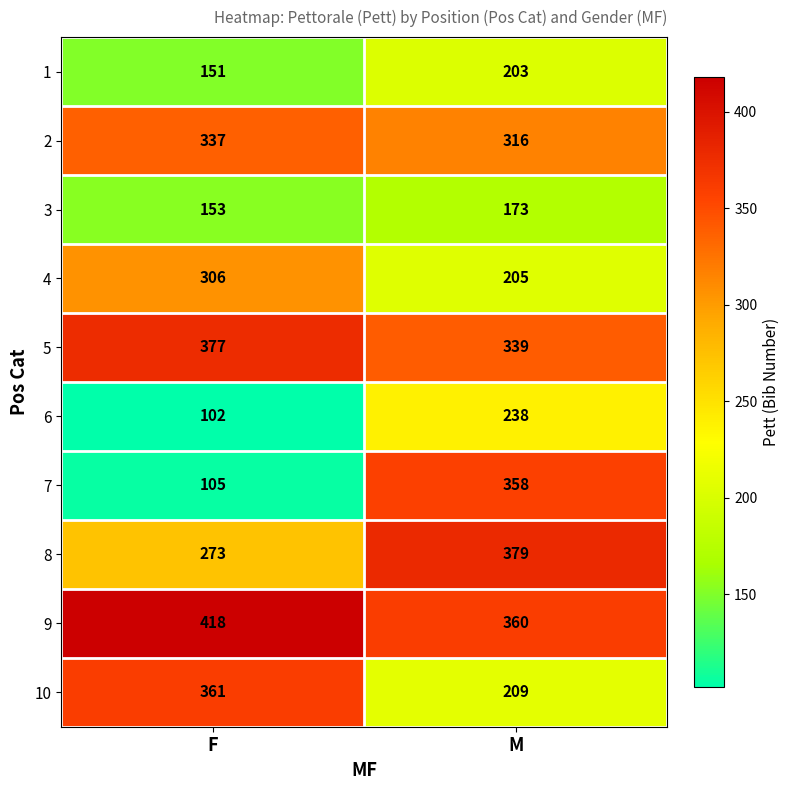

Which series has the widest spread of values?

7